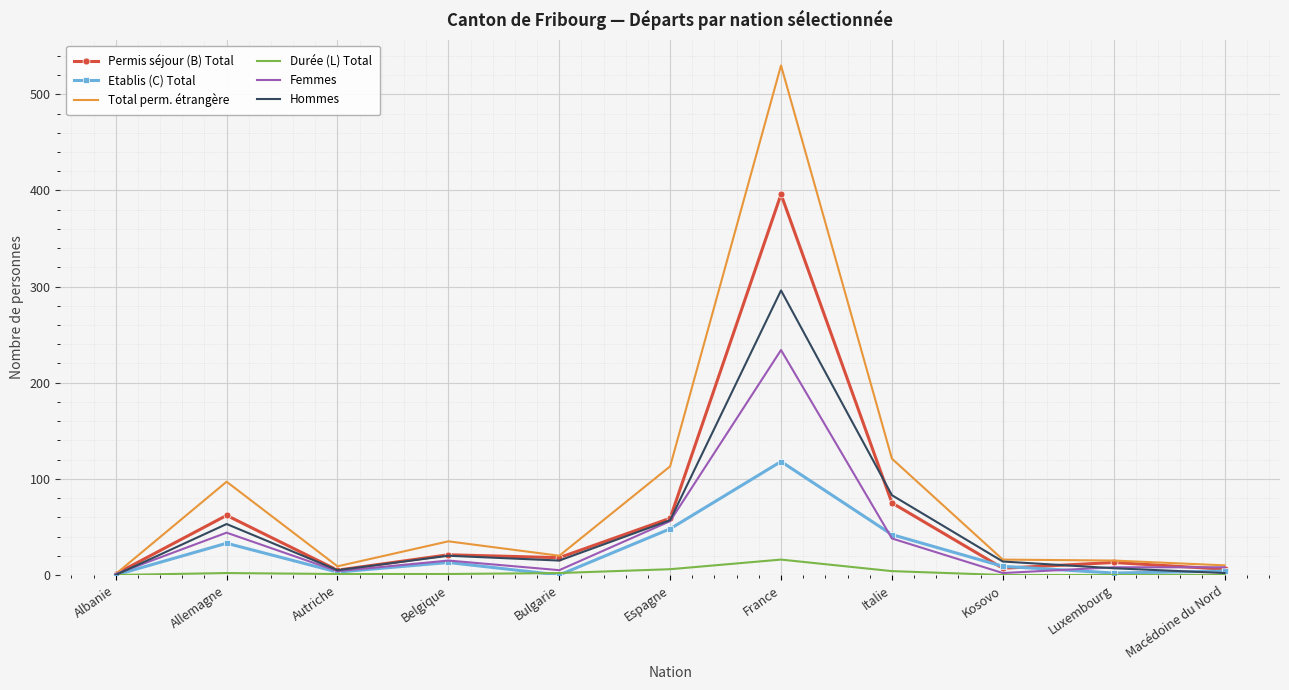

Is it true that Etablis (C) Total equals 42 at Italie?

True